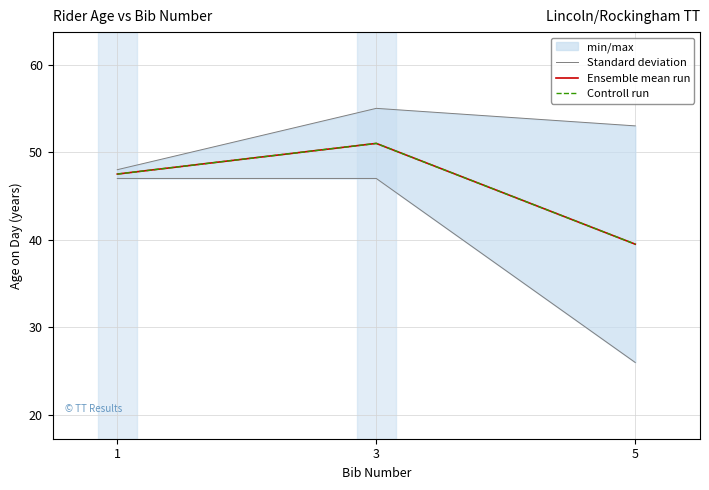

Where is Controll run nearest to the value 45?

1